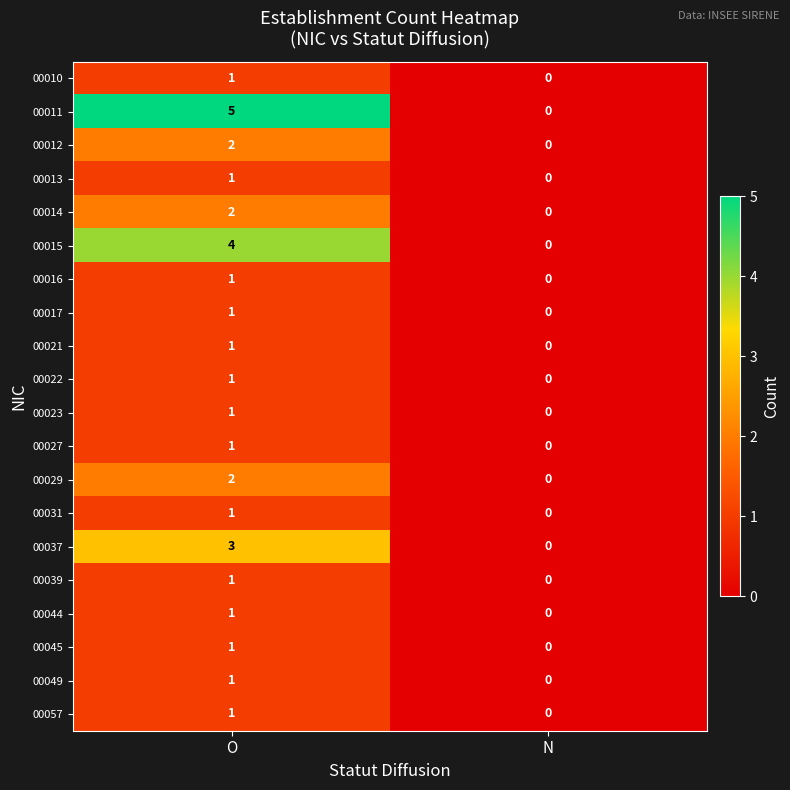

Rank the categories by 00037 value from highest to lowest.

O, N